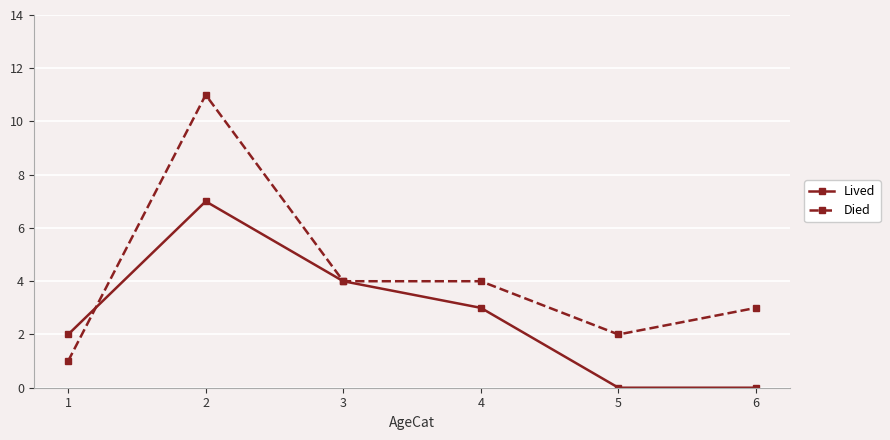

True or false: Lived has more than 2 interior local peaks.

False